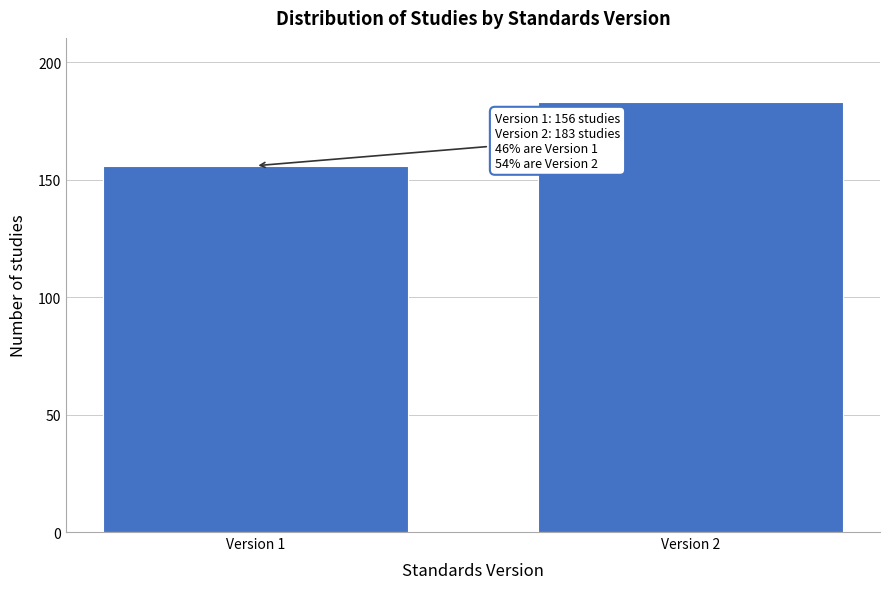

Reading right to left, what are all the values shown in this chart?

183	156